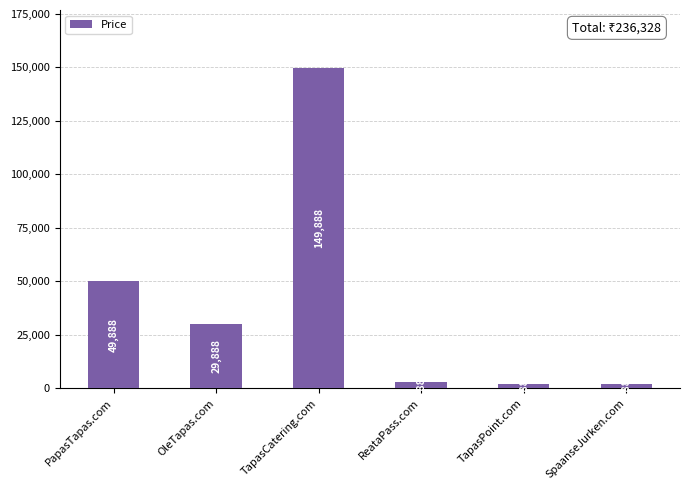

Between TapasPoint.com and OleTapas.com, which is larger?

OleTapas.com